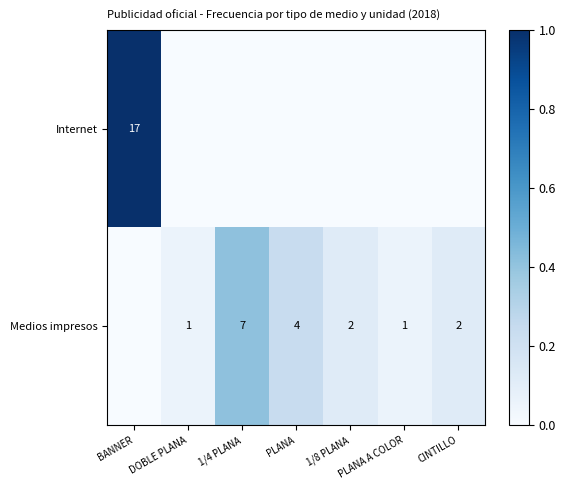

True or false: Medios impresos has a value of 1 at DOBLE PLANA.

True